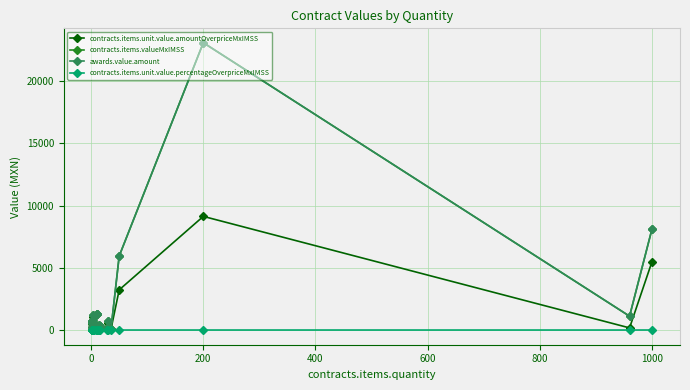

What are all the series names shown in the legend?

contracts.items.unit.value.amountOverpriceMxIMSS, contracts.items.valueMxIMSS, awards.value.amount, contracts.items.unit.value.percentageOverpriceMxIMSS